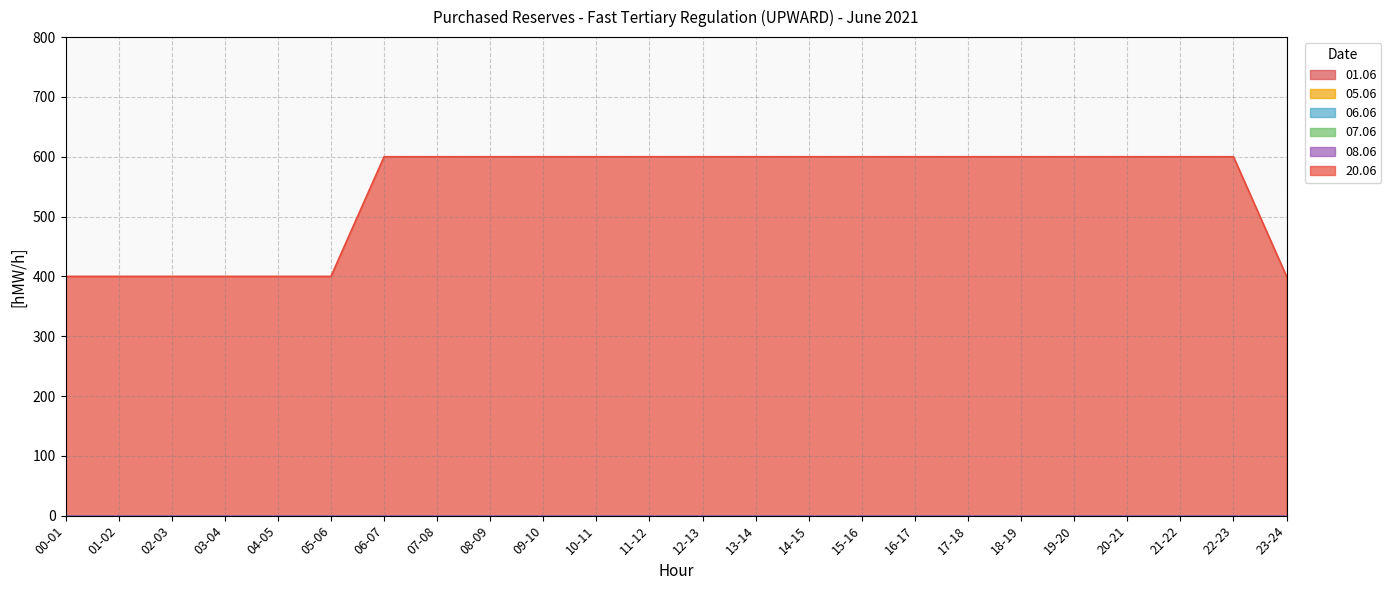

Reading left to right, extract all data points from this chart.

01.06: 0	0	0	0	0	0	0	0	0	0	0	0	0	0	0	0	0	0	0	0	0	0	0	0
05.06: 0	0	0	0	0	0	0	0	0	0	0	0	0	0	0	0	0	0	0	0	0	0	0	0
06.06: 0	0	0	0	0	0	0	0	0	0	0	0	0	0	0	0	0	0	0	0	0	0	0	0
07.06: 0	0	0	0	0	0	0	0	0	0	0	0	0	0	0	0	0	0	0	0	0	0	0	0
08.06: 0	0	0	0	0	0	0	0	0	0	0	0	0	0	0	0	0	0	0	0	0	0	0	0
20.06: 400	400	400	400	400	400	600	600	600	600	600	600	600	600	600	600	600	600	600	600	600	600	600	400